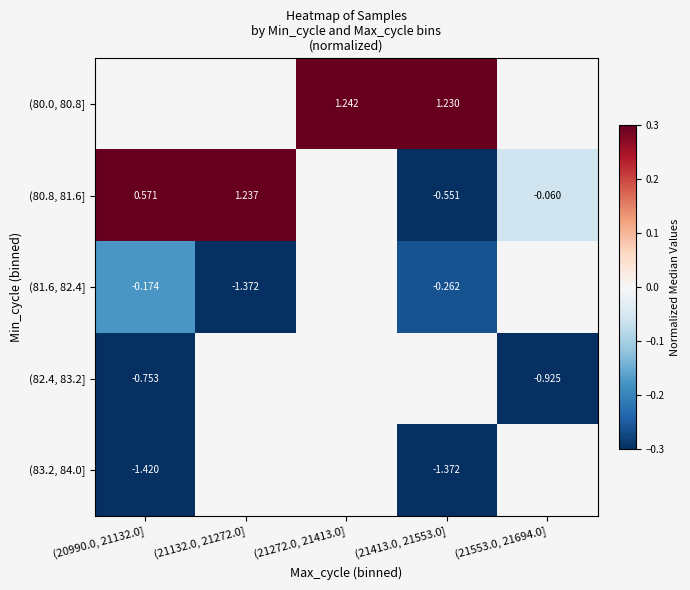

True or false: (80.0, 80.8] has a value of 1.6 at (21413.0, 21553.0].

False